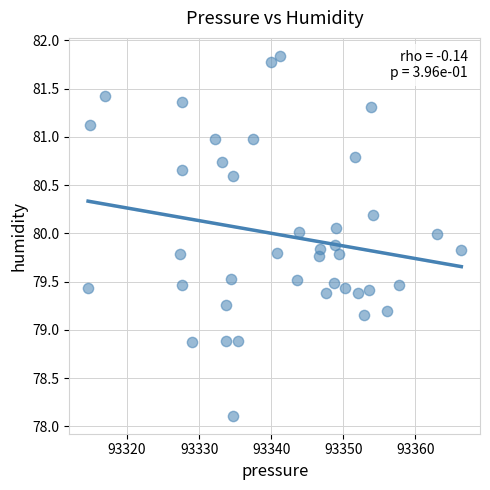

What is the range of X values (max minus min)?

51.8